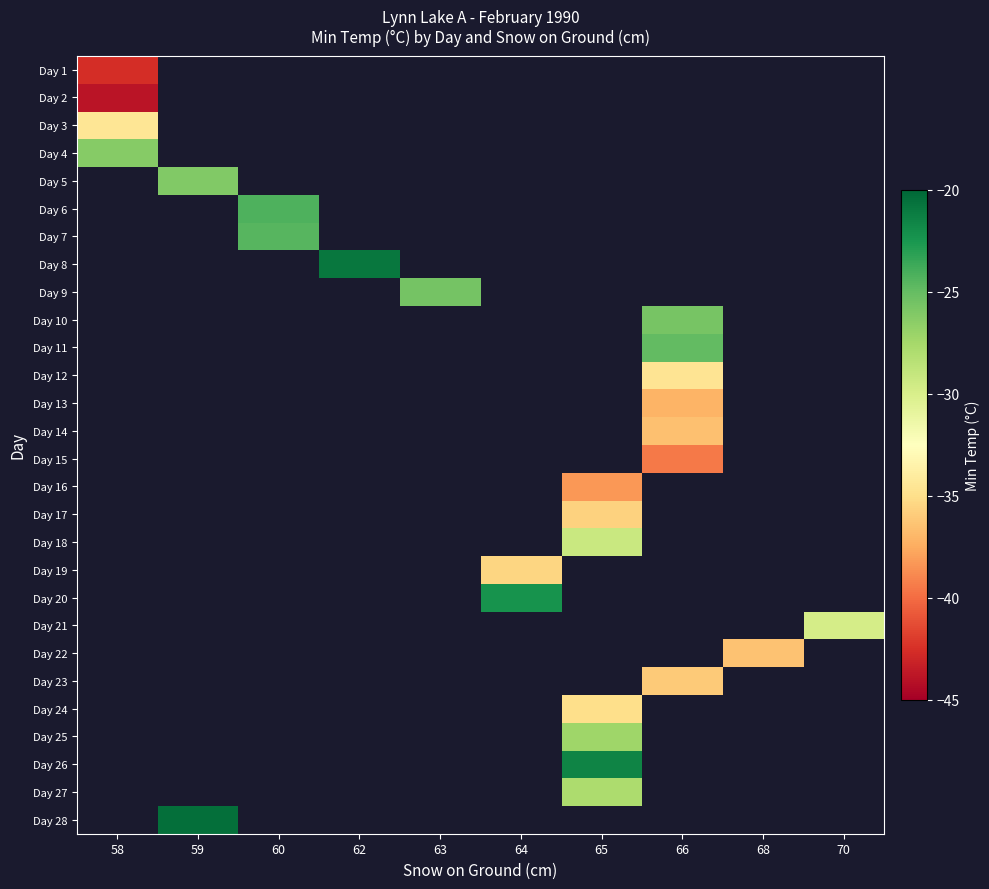

Count the number of data series in this chart.

28